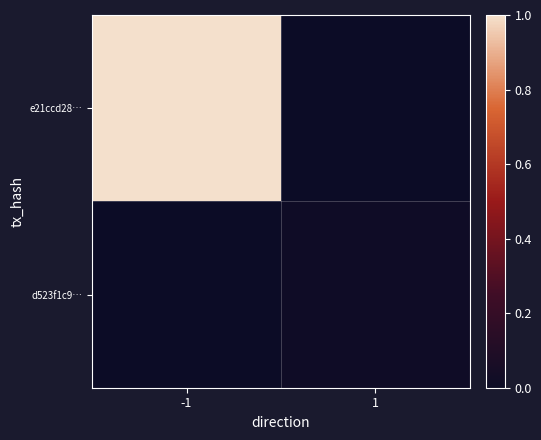

Which series has the largest range (max minus min)?

e21ccd28…